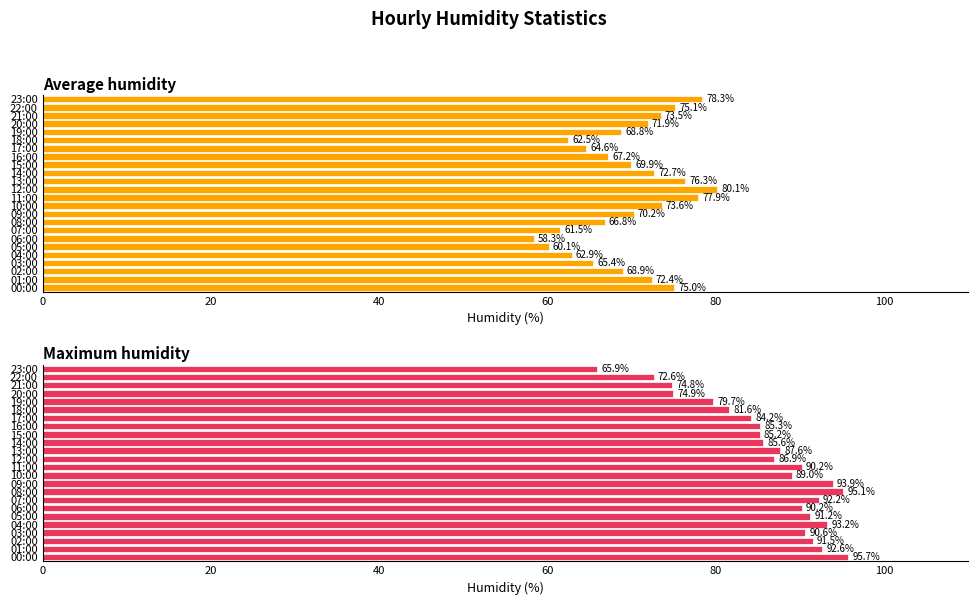

How many groups of bars are there?

24